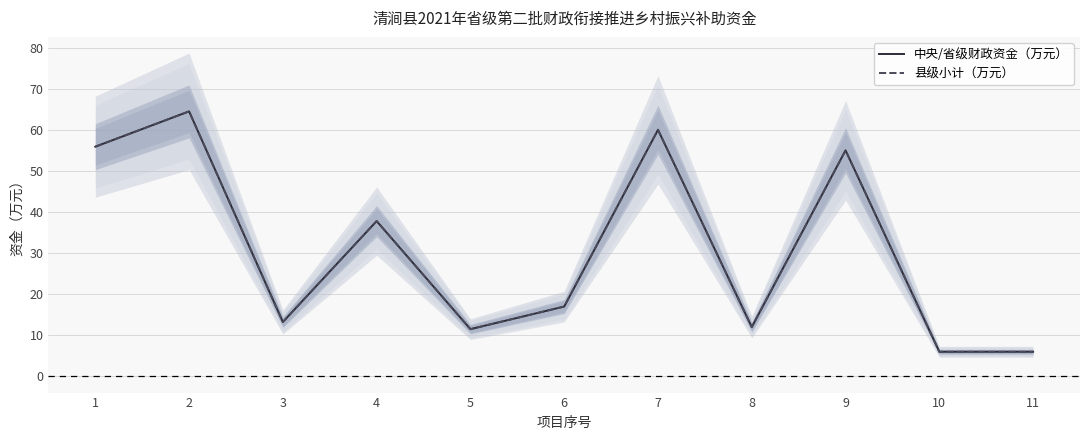

The 县级小计（万元） series shows 6.0 at 11. True or false?

True